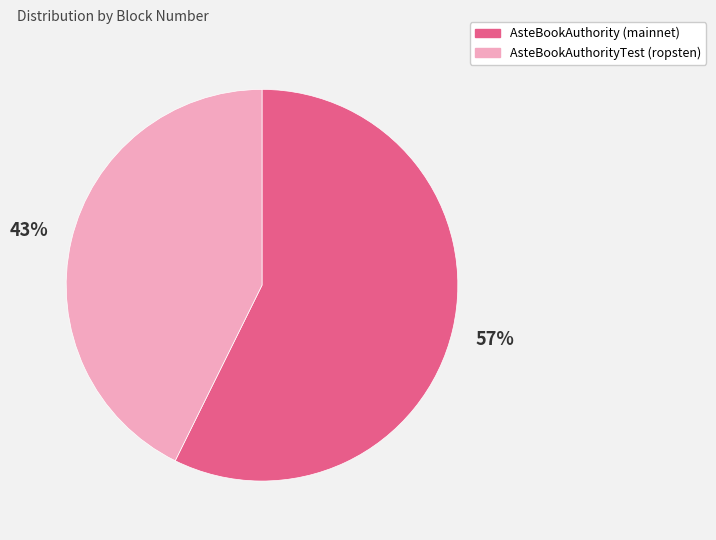

Between AsteBookAuthorityTest (ropsten) and AsteBookAuthority (mainnet), which is larger?

AsteBookAuthority (mainnet)